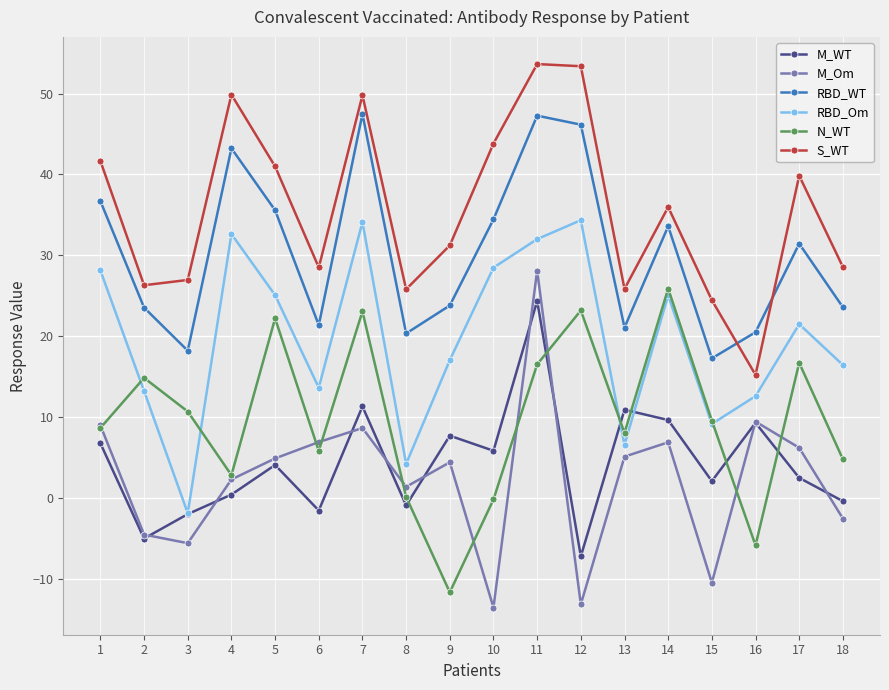

Which series has the largest total across all categories?

S_WT